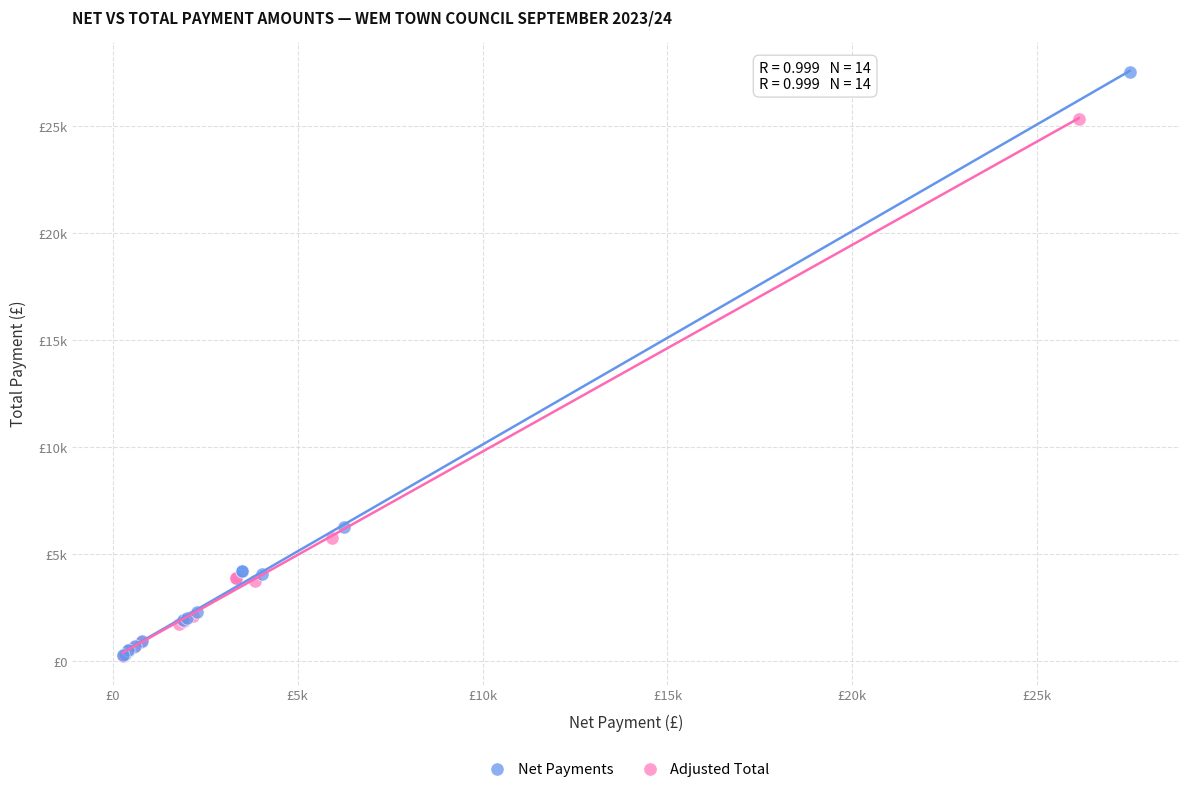

What are all the series names shown in the legend?

Net Payments, Adjusted Total